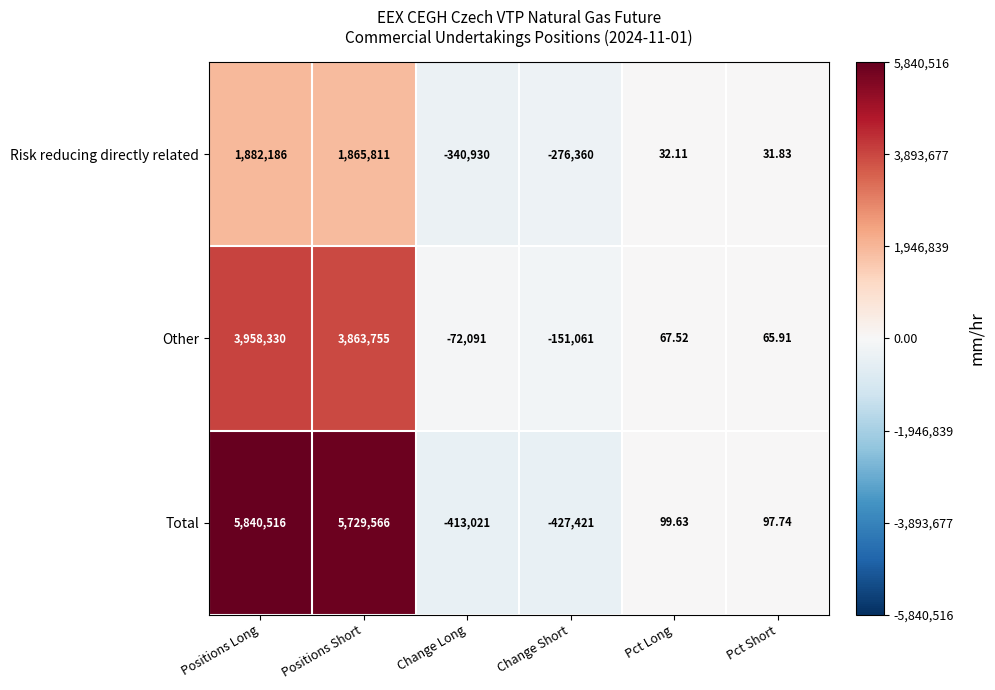

Rank the series at Positions Long from lowest to highest value.

Risk reducing directly related, Other, Total